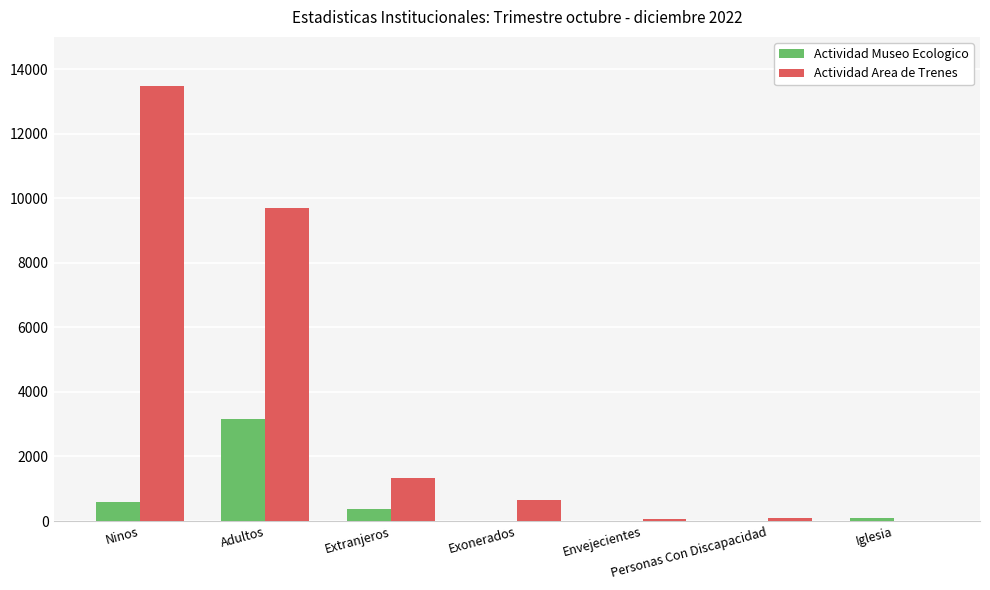

True or false: Actividad Area de Trenes has a value of 13466 at Ninos.

True